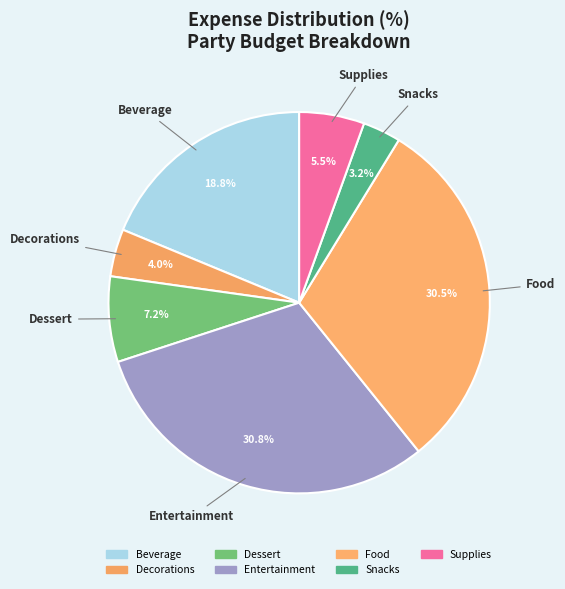

True or false: Entertainment accounts for 44% of the total.

False